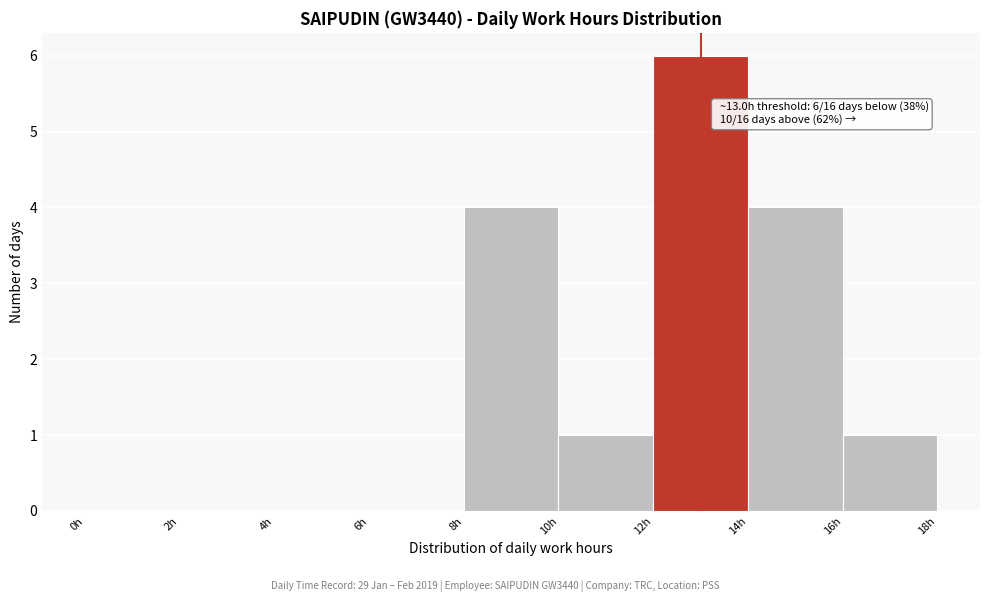

Which range on the x-axis has the tallest bar?

12 to 14